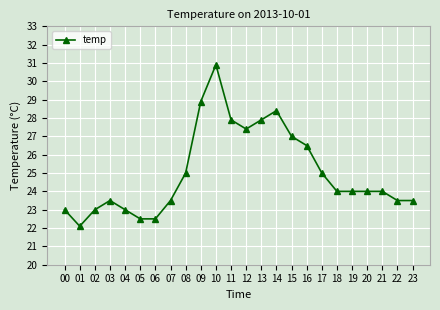

Is it true that the value at 12 is 37.5?

False